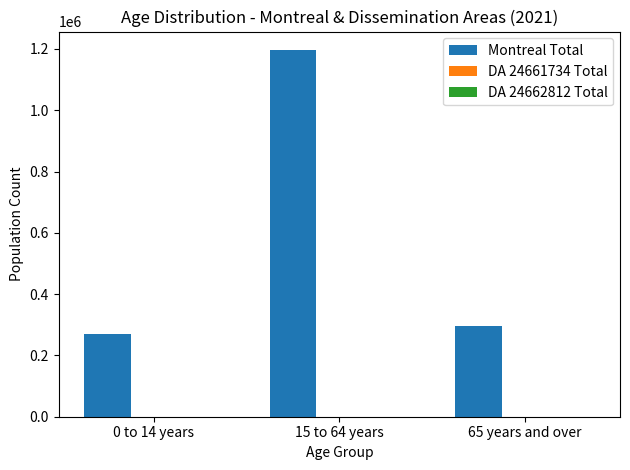

The value of Montreal Total at 15 to 64 years is 2063758. True or false?

False